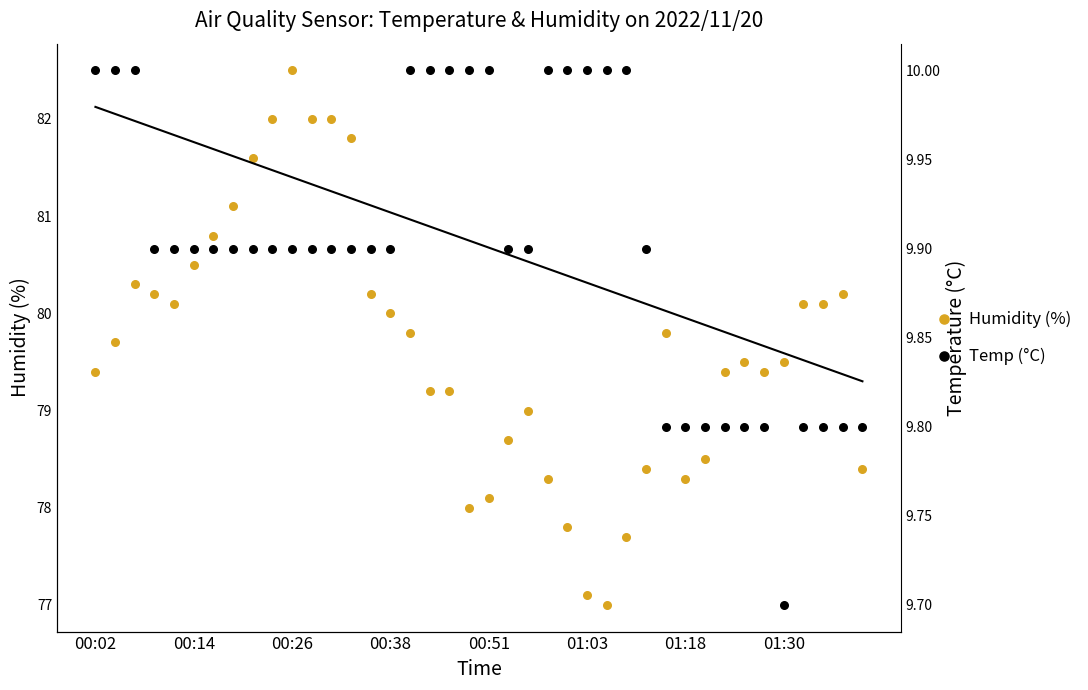

Is the value of Humidity (%) at 39 greater than the value of Temp (°C) at 01:18?

Yes